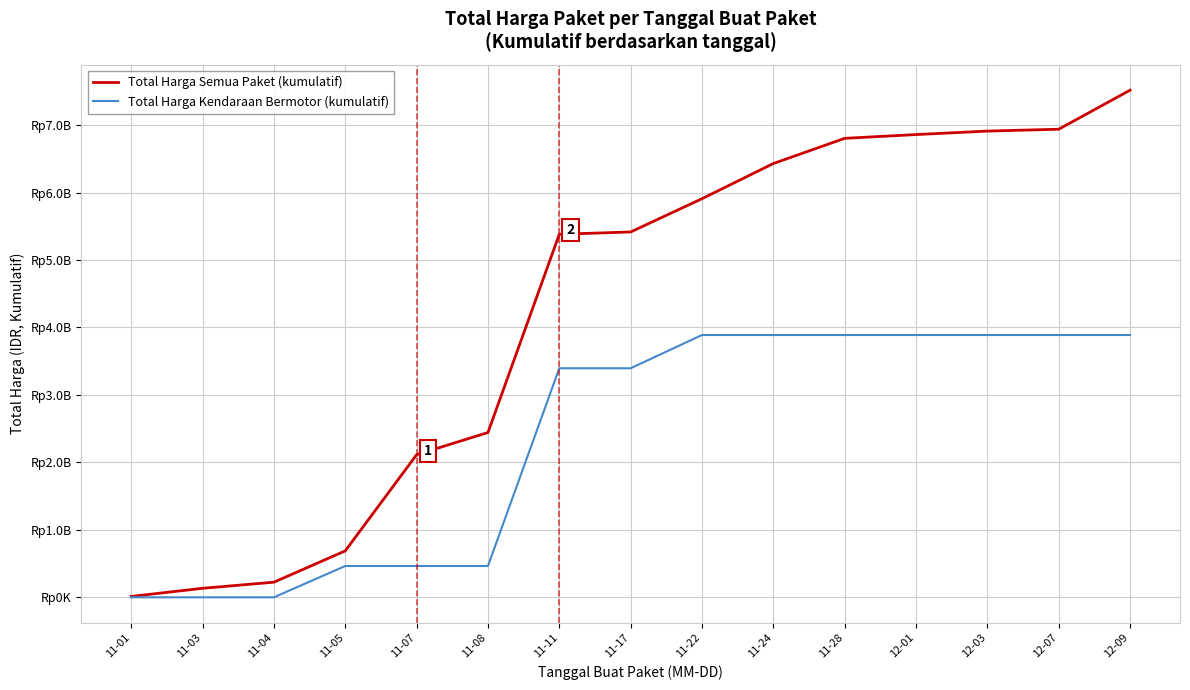

Is this an area chart (filled region under the line)?

No